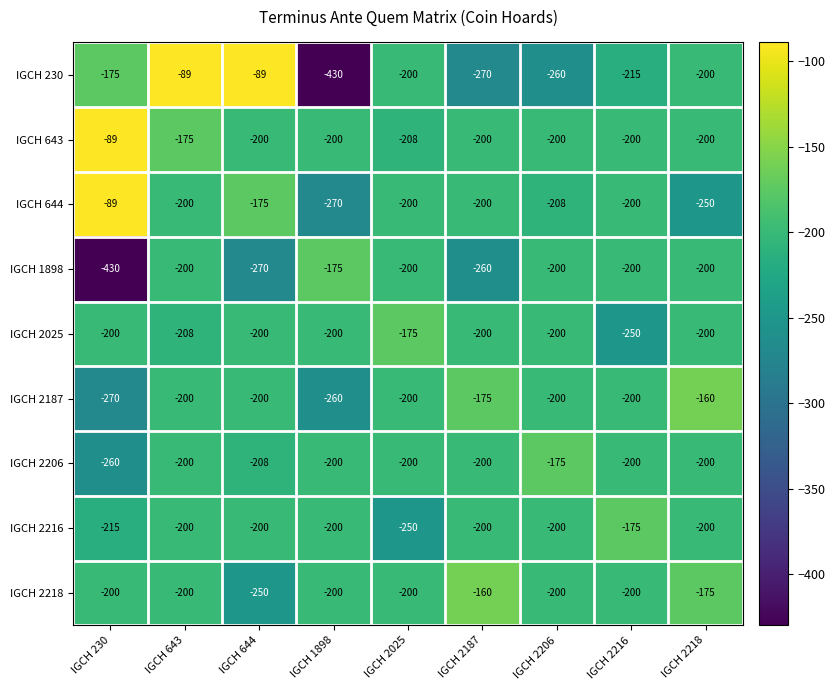

What is the smallest value displayed?

-430